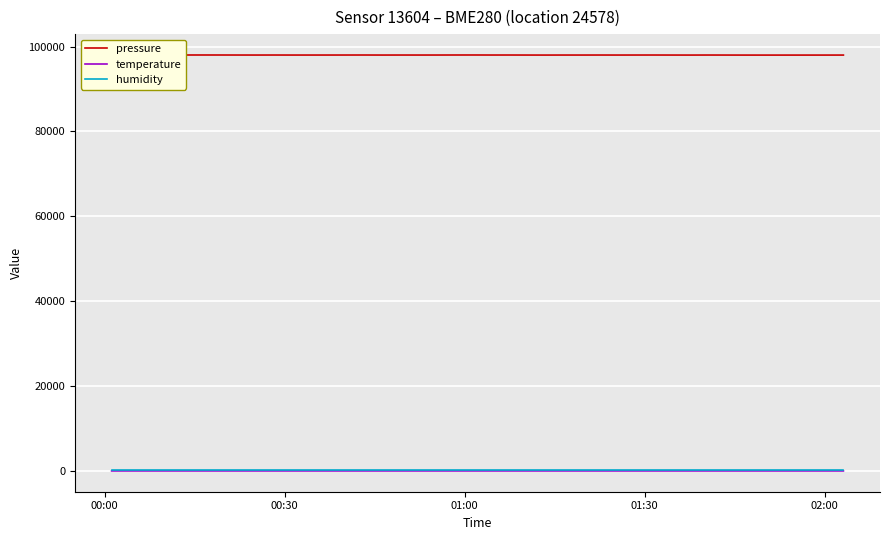

What is the difference between the maximum and minimum values in the temperature series?

0.4